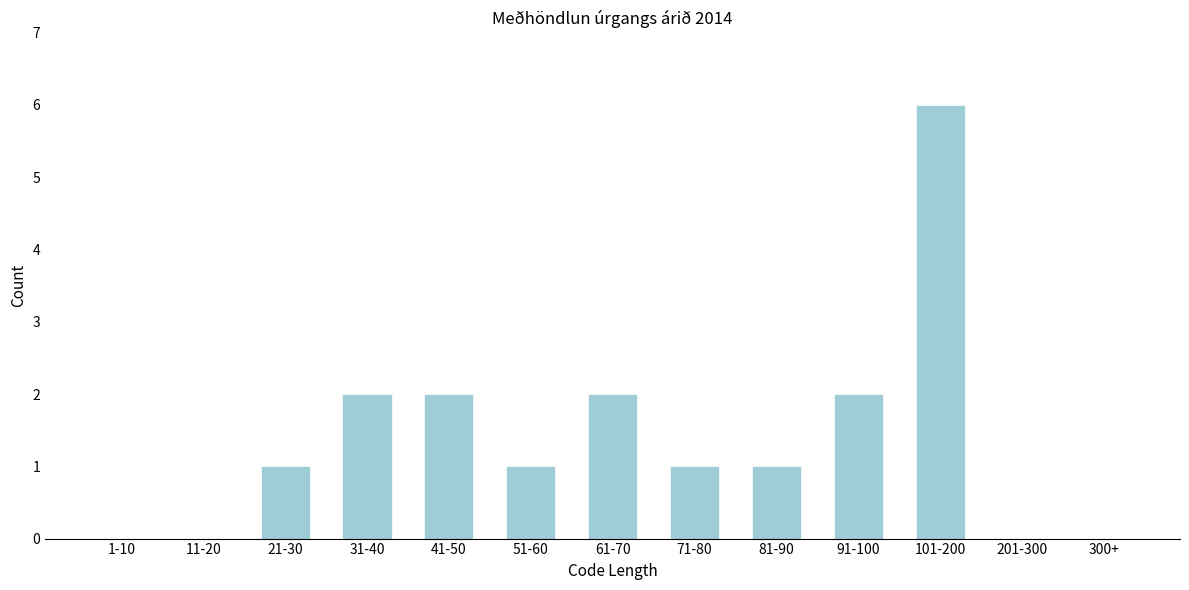

Reading right to left, list all the values displayed in this chart.

300+=0	201-300=0	101-200=6	91-100=2	81-90=1	71-80=1	61-70=2	51-60=1	41-50=2	31-40=2	21-30=1	11-20=0	1-10=0